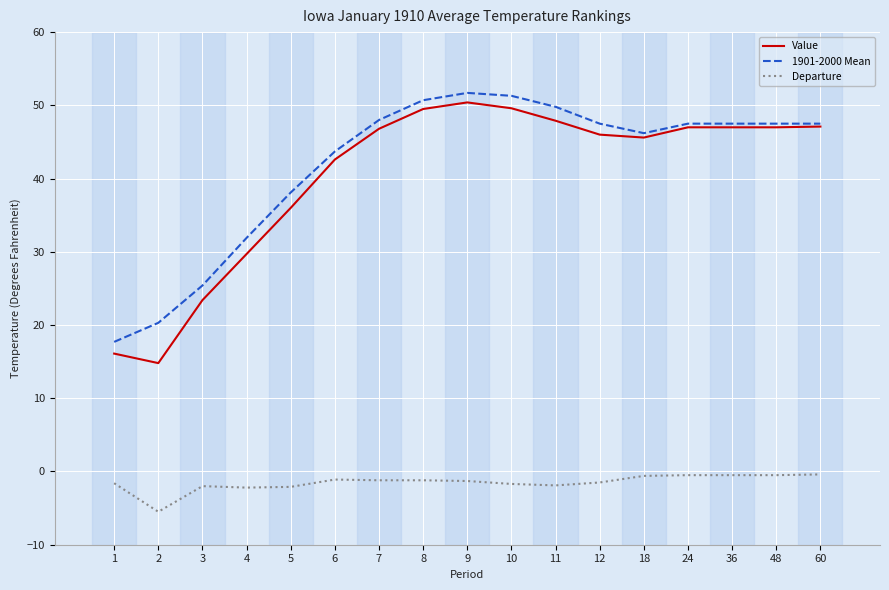

What is the maximum value shown in the chart?

51.7